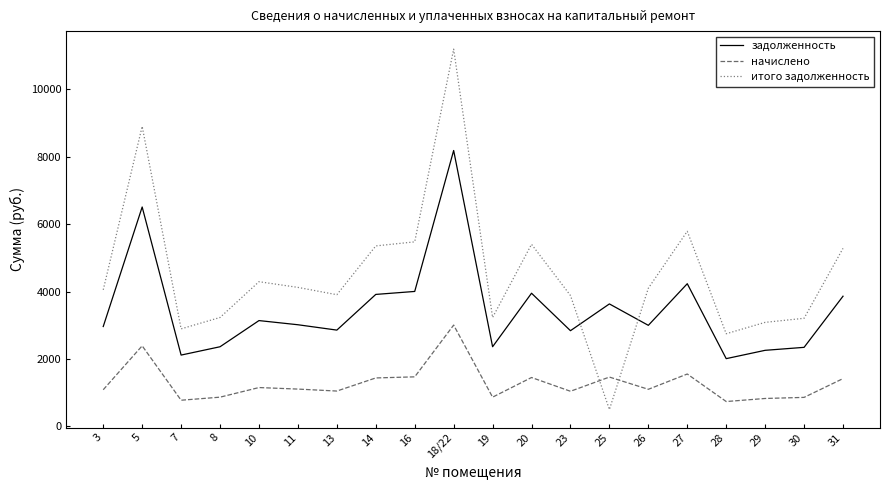

The задолженность series shows 8486.6 at 5. True or false?

False